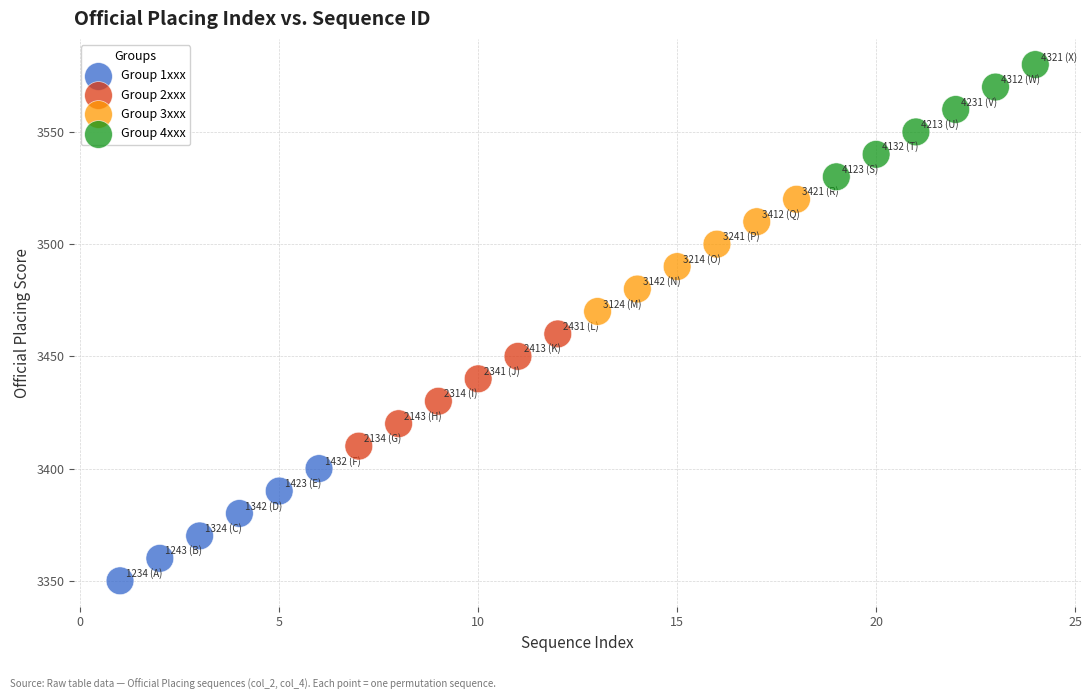

Which series reaches the minimum Y coordinate?

Group 1xxx